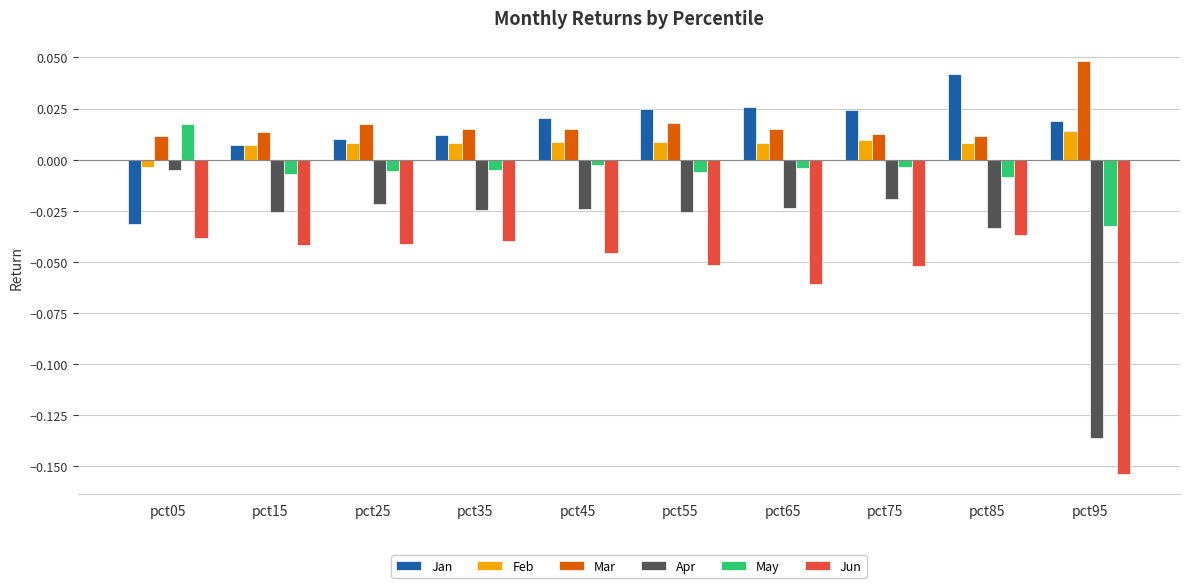

Which label corresponds to the largest value in the chart?

pct95